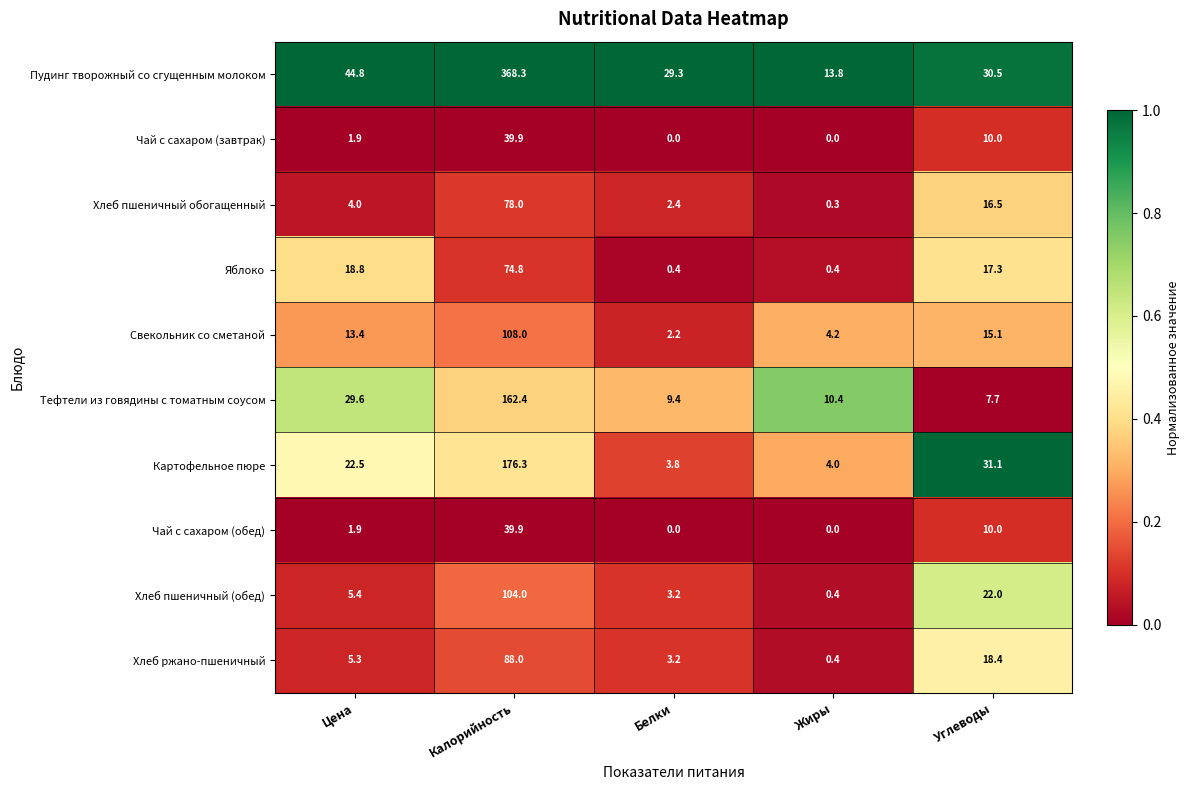

What is the sum of all Хлеб пшеничный (обед) values?

135.0